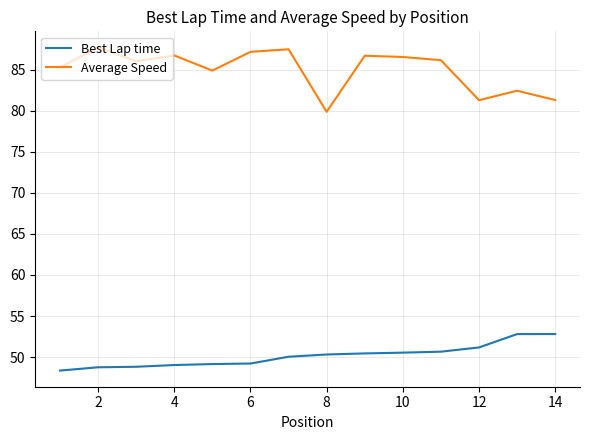

Which series has the widest spread of values?

Average Speed